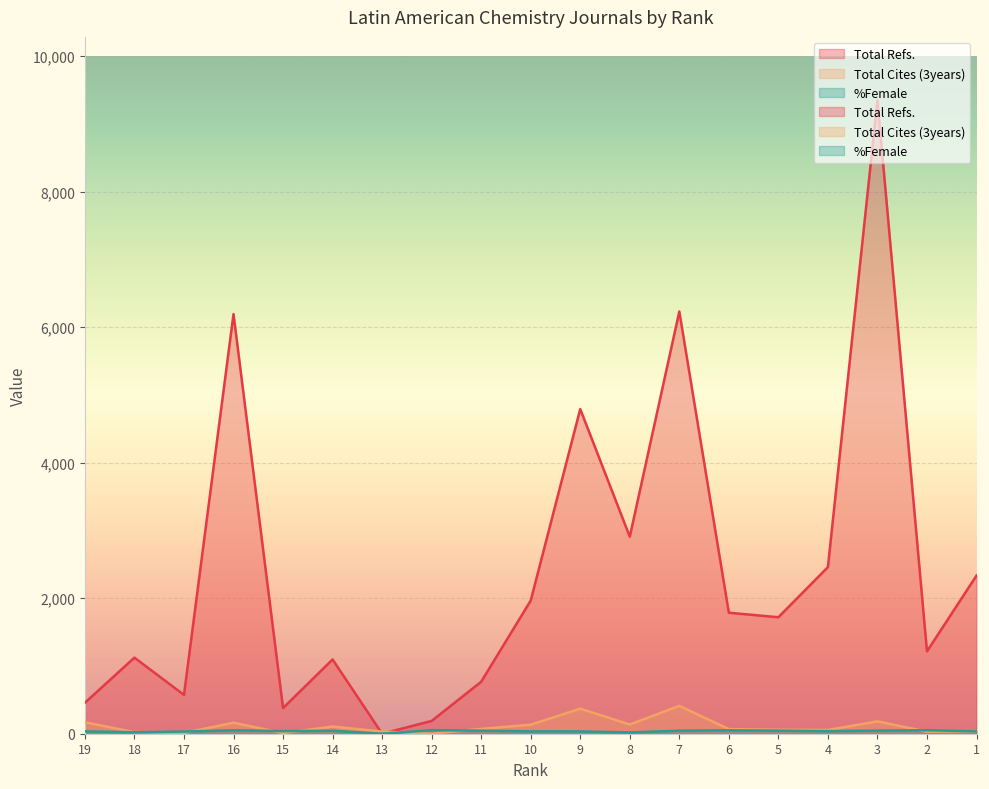

What is the difference between the second highest and second lowest values in the Total Refs. series?

6043.0